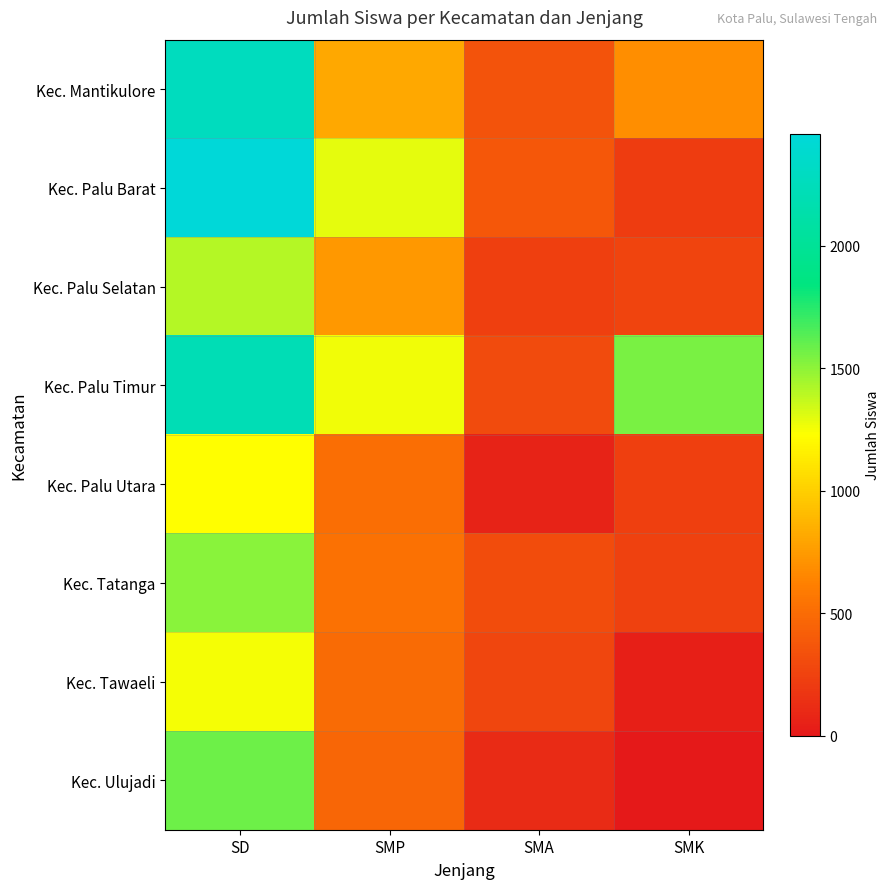

At which category is the sum across all series the highest?

SD